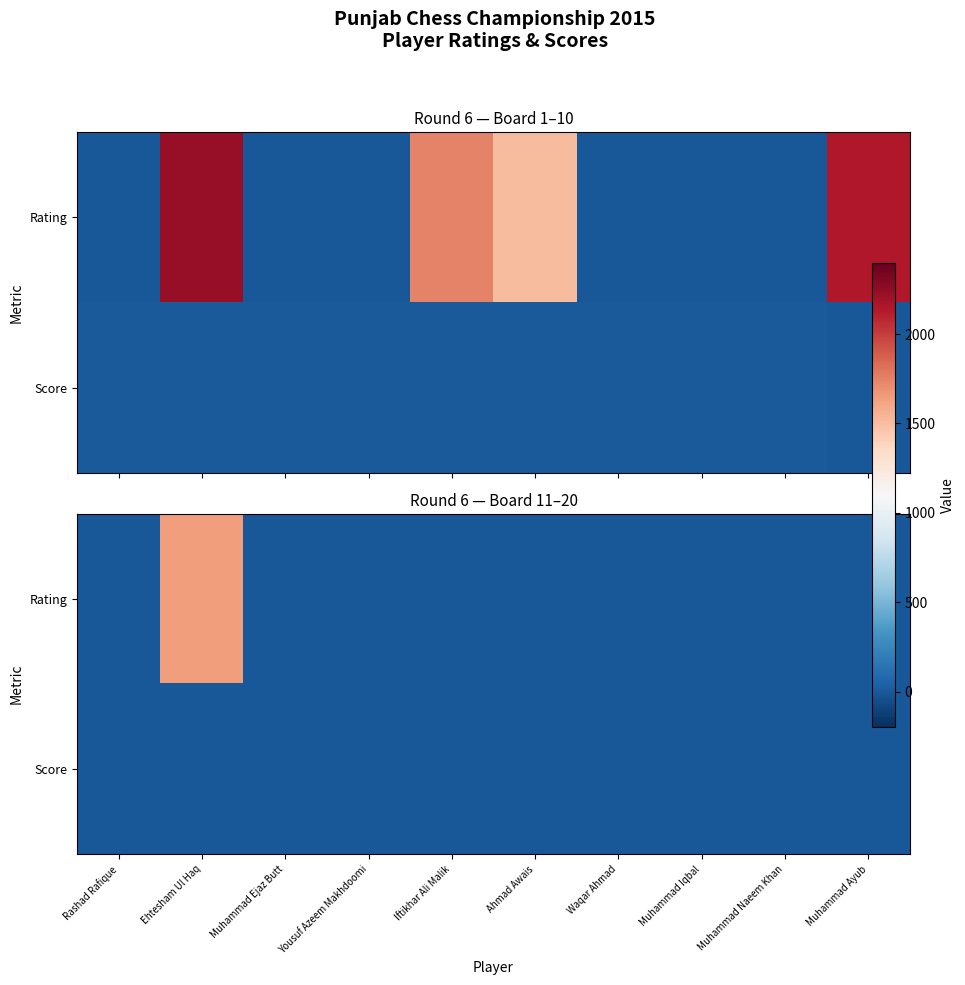

What is the difference between the maximum and minimum values in the Rating series?

1641.0